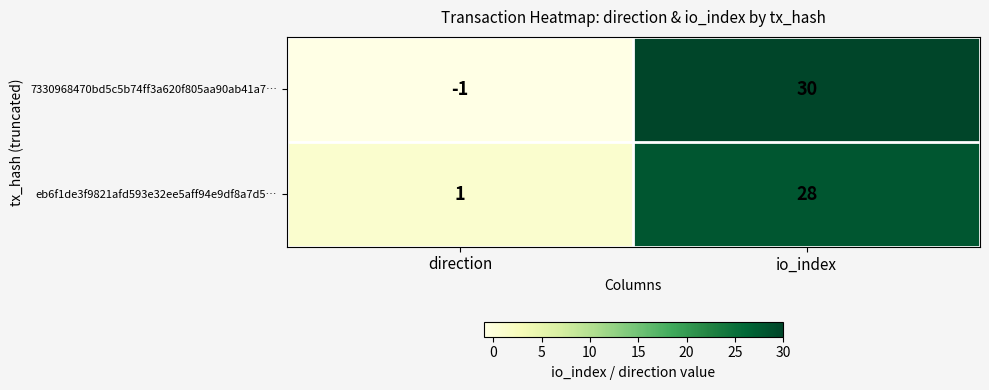

What is the difference between the maximum and minimum values in the 7330968470bd5c5b74ff3a620f805aa90ab41a7… series?

31